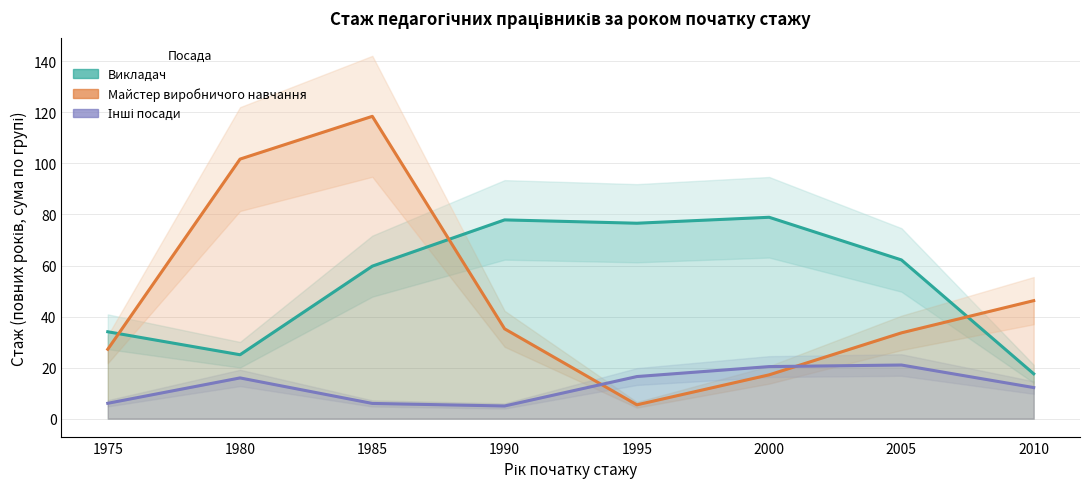

Is it true that Інші посади equals 20.4 at 2000?

True